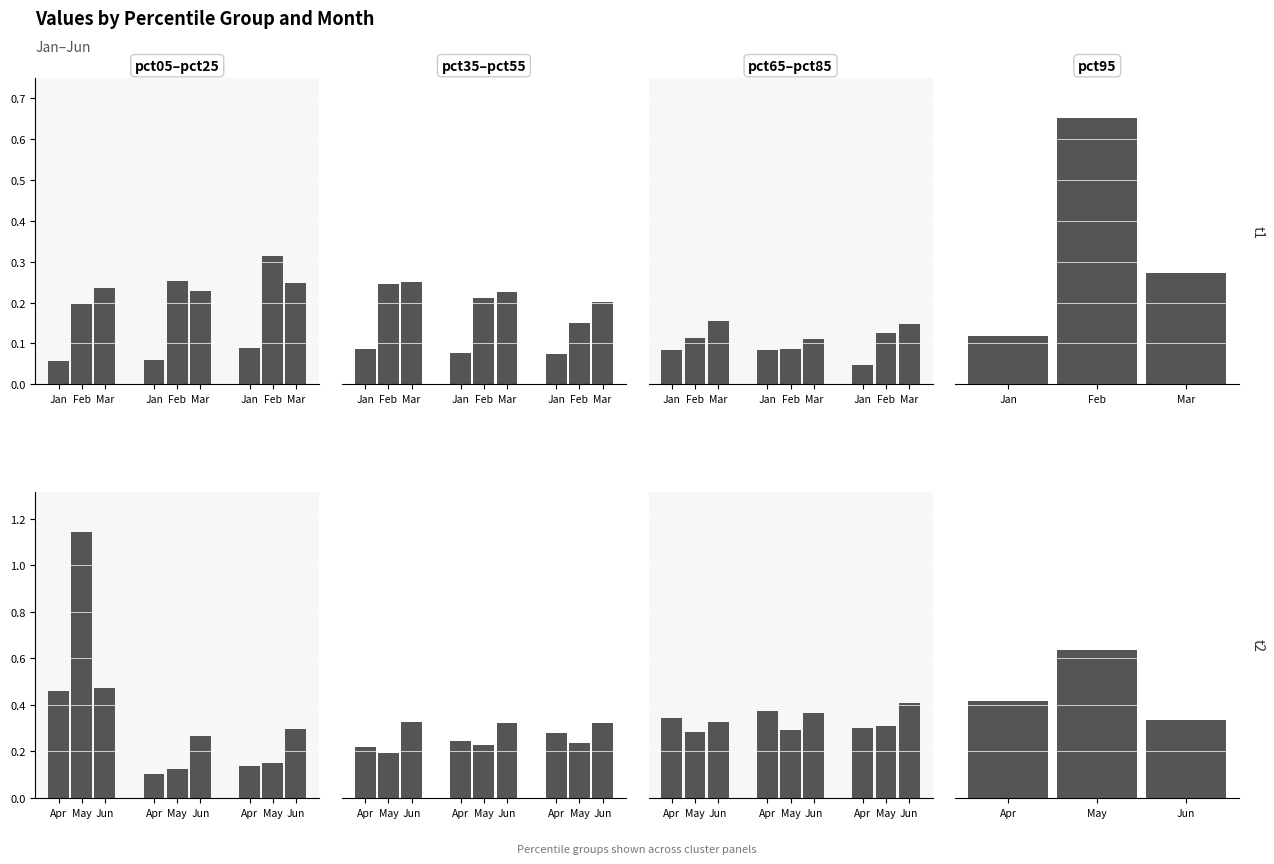

What is the value of the Jan bar at the 2nd from the left?

0.1